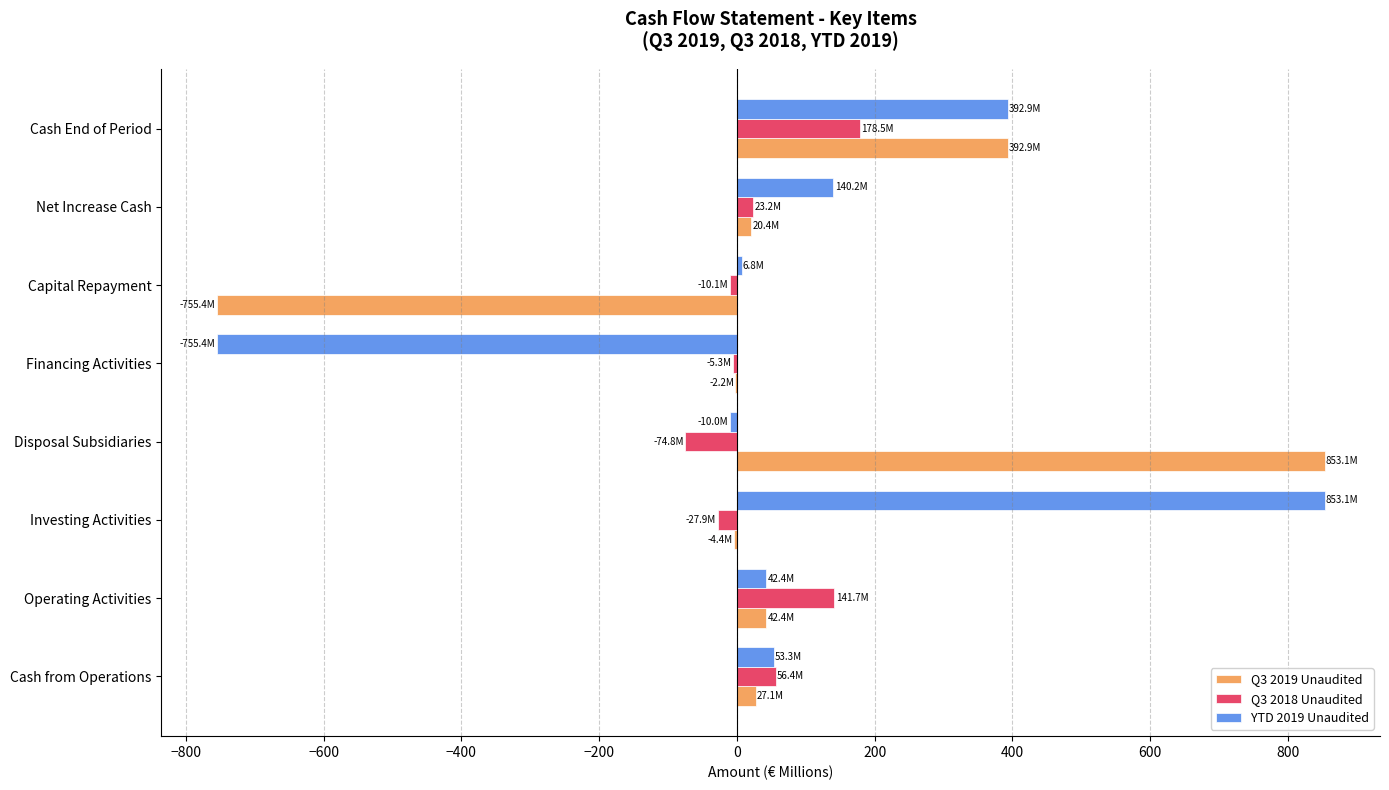

What is the maximum value for Q3 2018 Unaudited?

178.5